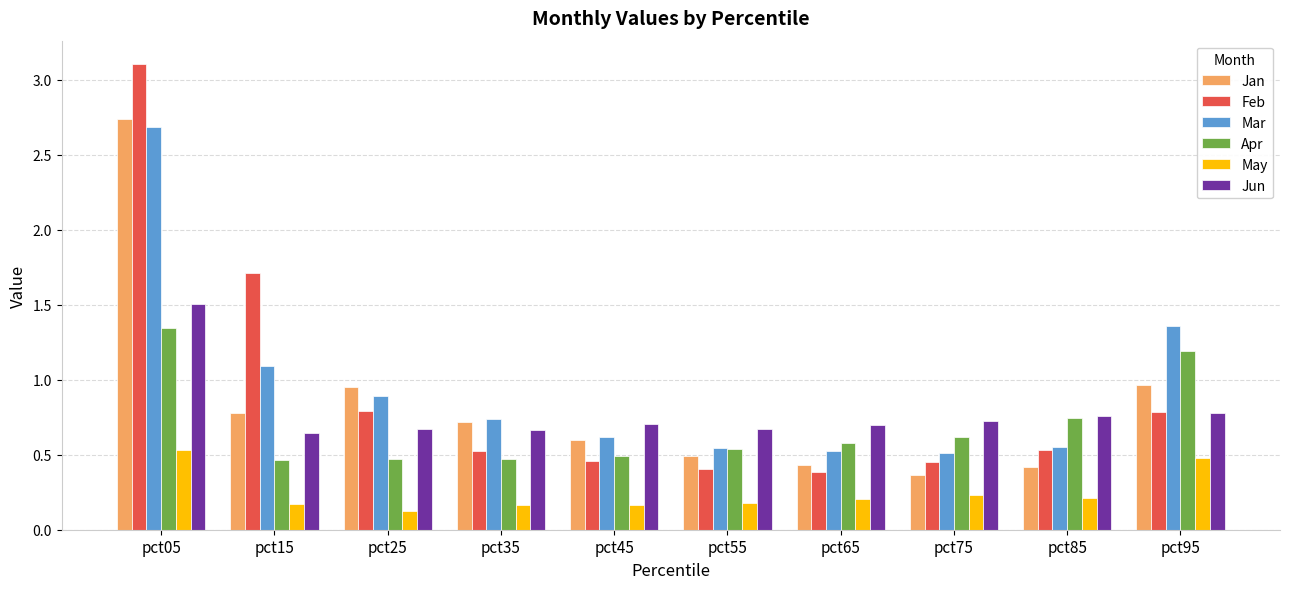

Is it true that Jun equals 0.2 at pct25?

False